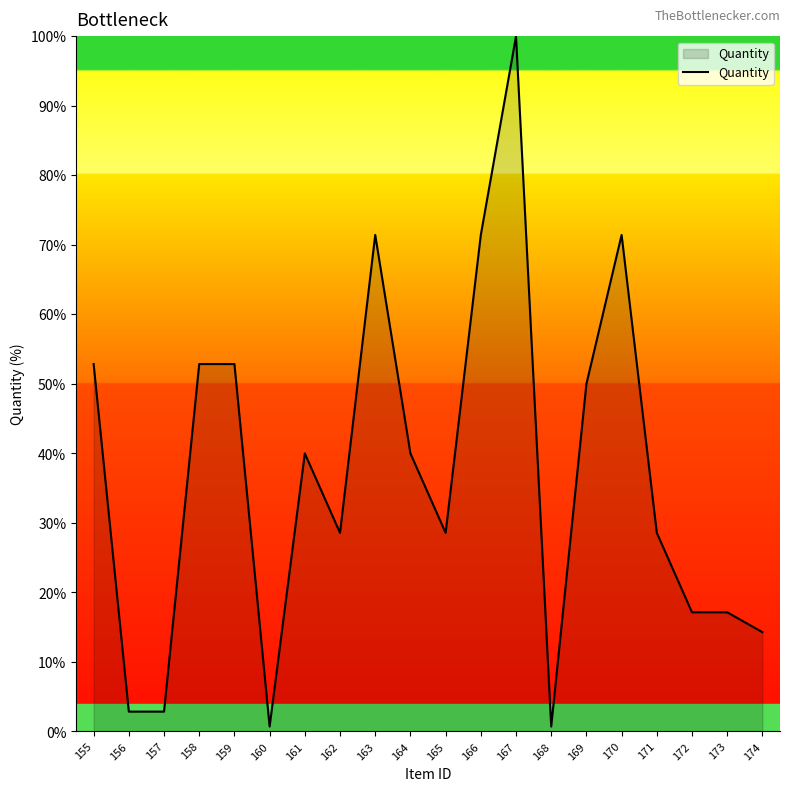

Is it true that the value at 174 is 14.3?

True